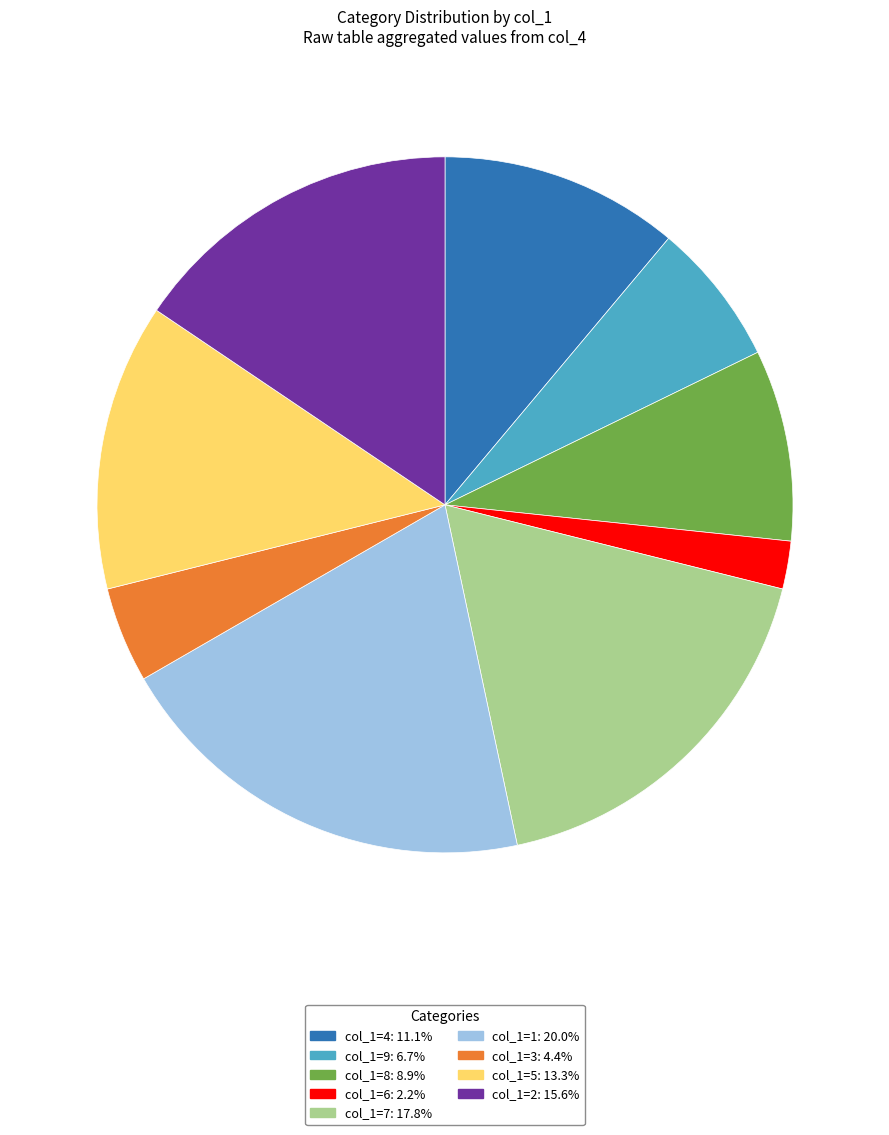

Is the sum of col_1=1 and col_1=6 greater than half?

No